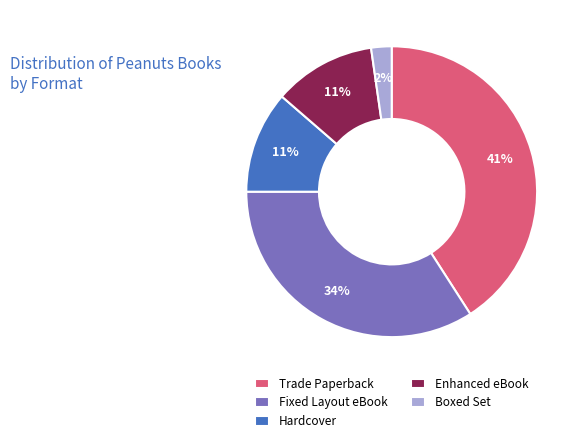

Combined, do Hardcover and Boxed Set account for over 50%?

No